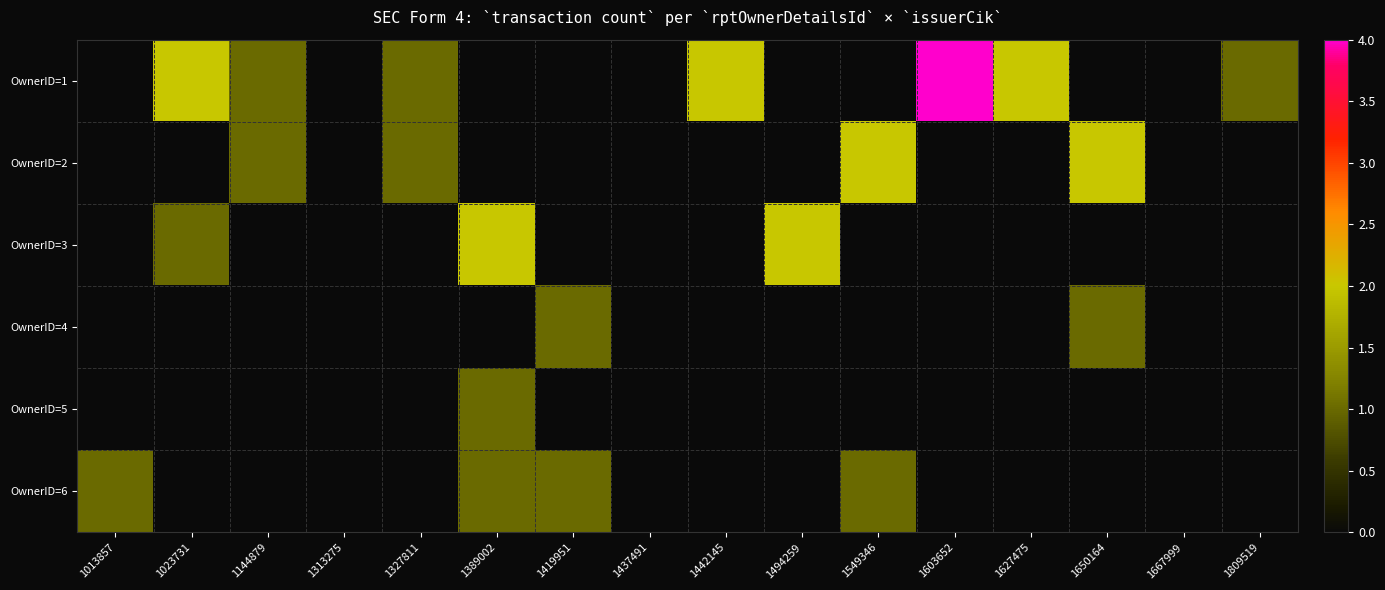

Which series has the largest range (max minus min)?

OwnerID=1